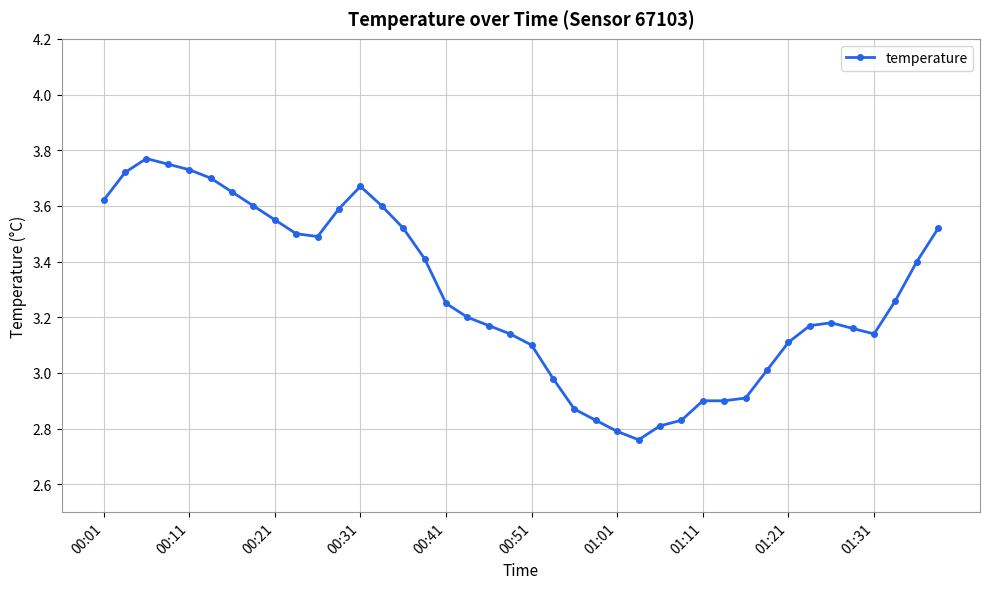

True or false: the data has more than 1 interior local peaks.

True